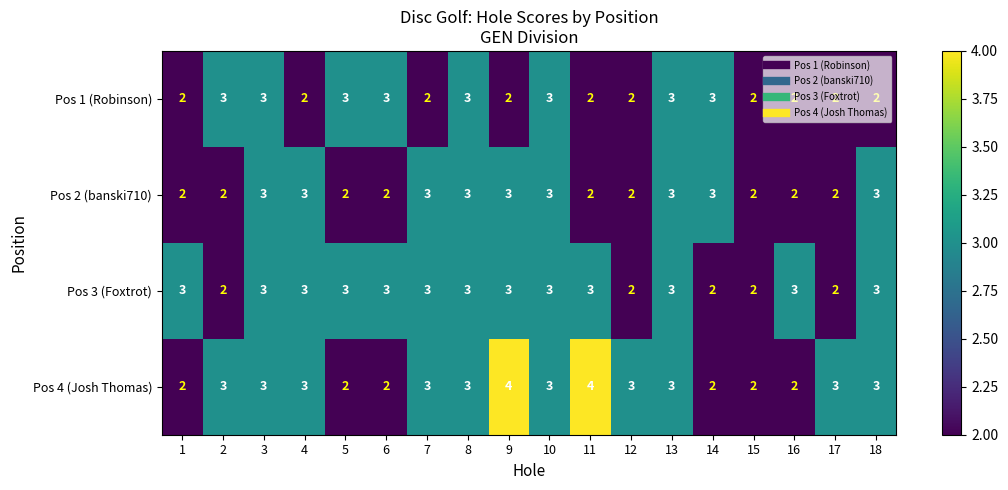

Which series has the largest total across all categories?

Pos 4 (Josh Thomas)